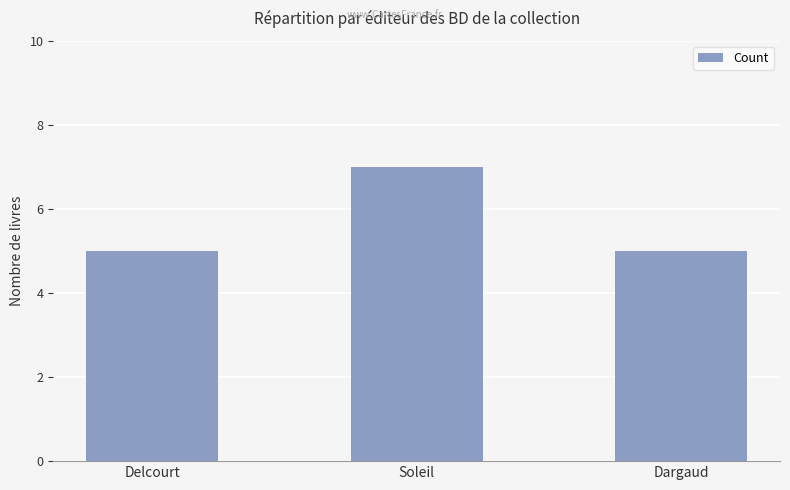

Reading left to right, list all the values displayed in this chart.

5	7	5